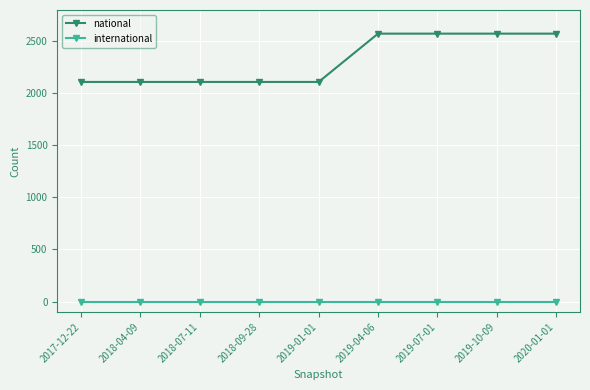

Which series has the largest range (max minus min)?

national